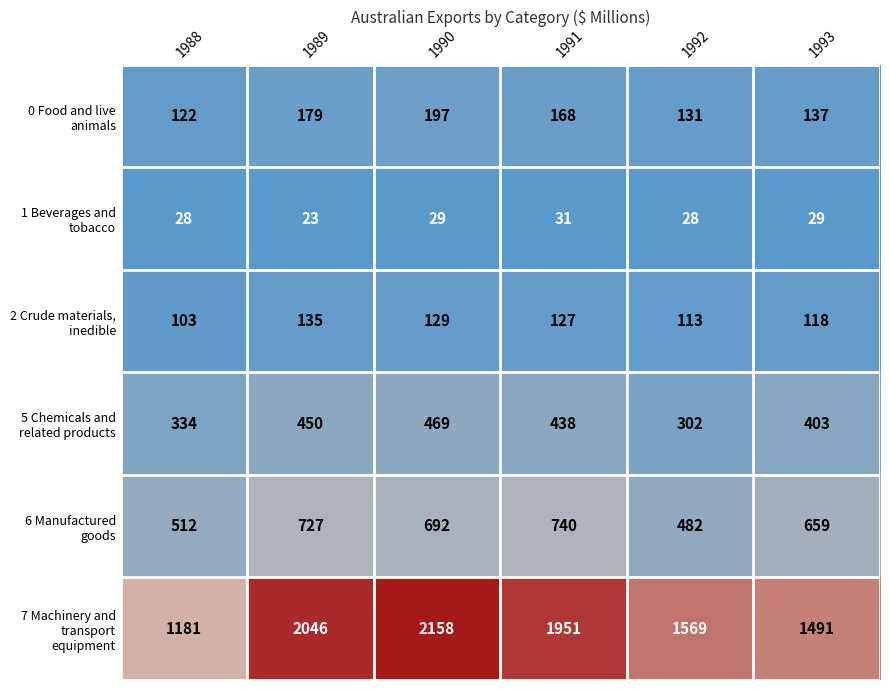

How many data points in 7 Machinery and transport equipment are less than 1951?

3